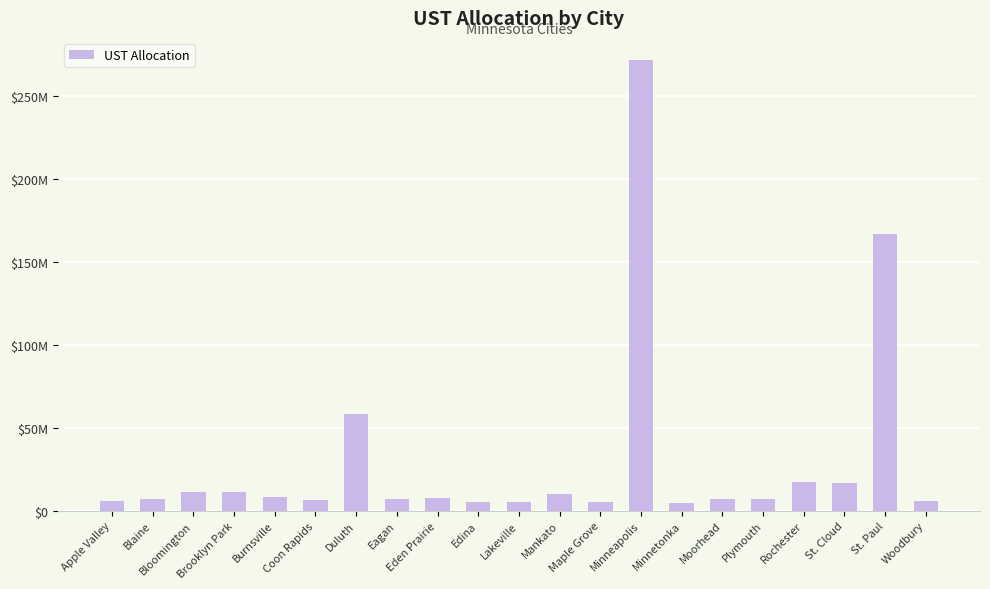

Does the chart contain any negative values?

No